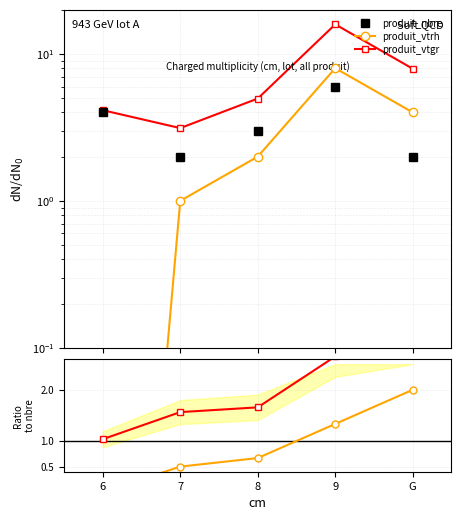

What is the difference between the maximum and minimum values in the vtrh/nbre series?

2.0